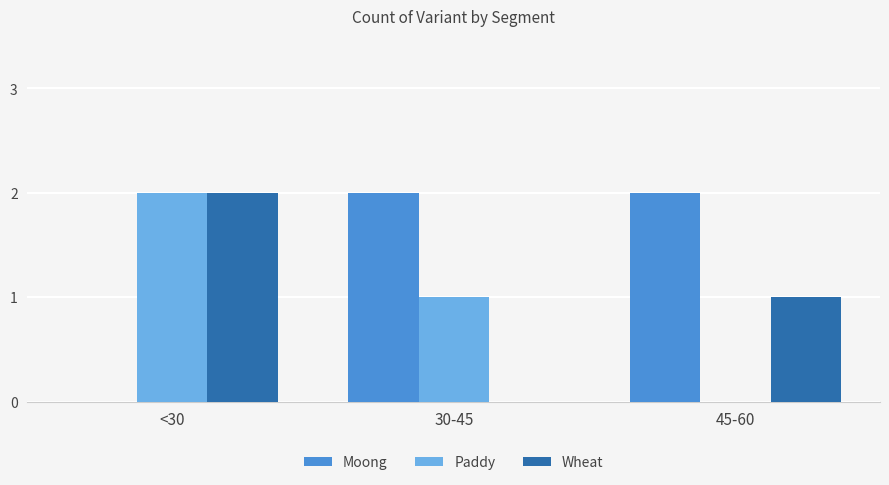

What is the approximate value of Moong at 45-60?

2